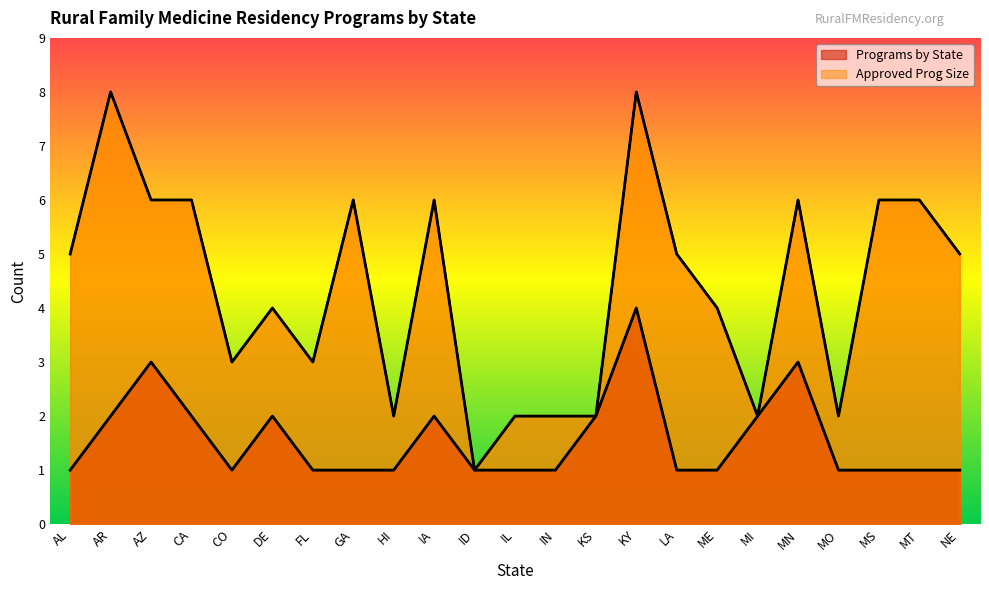

Reading left to right, list all the values displayed in this chart.

Programs by State: 1	2	3	2	1	2	1	1	1	2	1	1	1	2	4	1	1	2	3	1	1	1	1
Approved Prog Size: 5	8	6	6	3	4	3	6	2	6	1	2	2	2	8	5	4	2	6	2	6	6	5